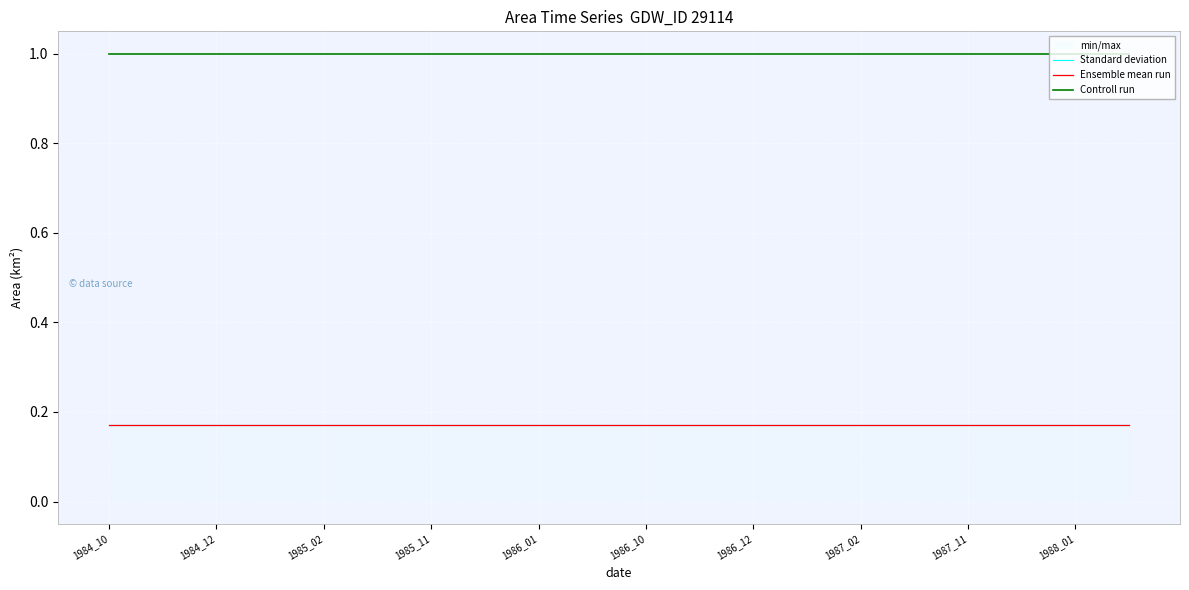

Where is Ensemble mean run nearest to the value 0?

1984_10